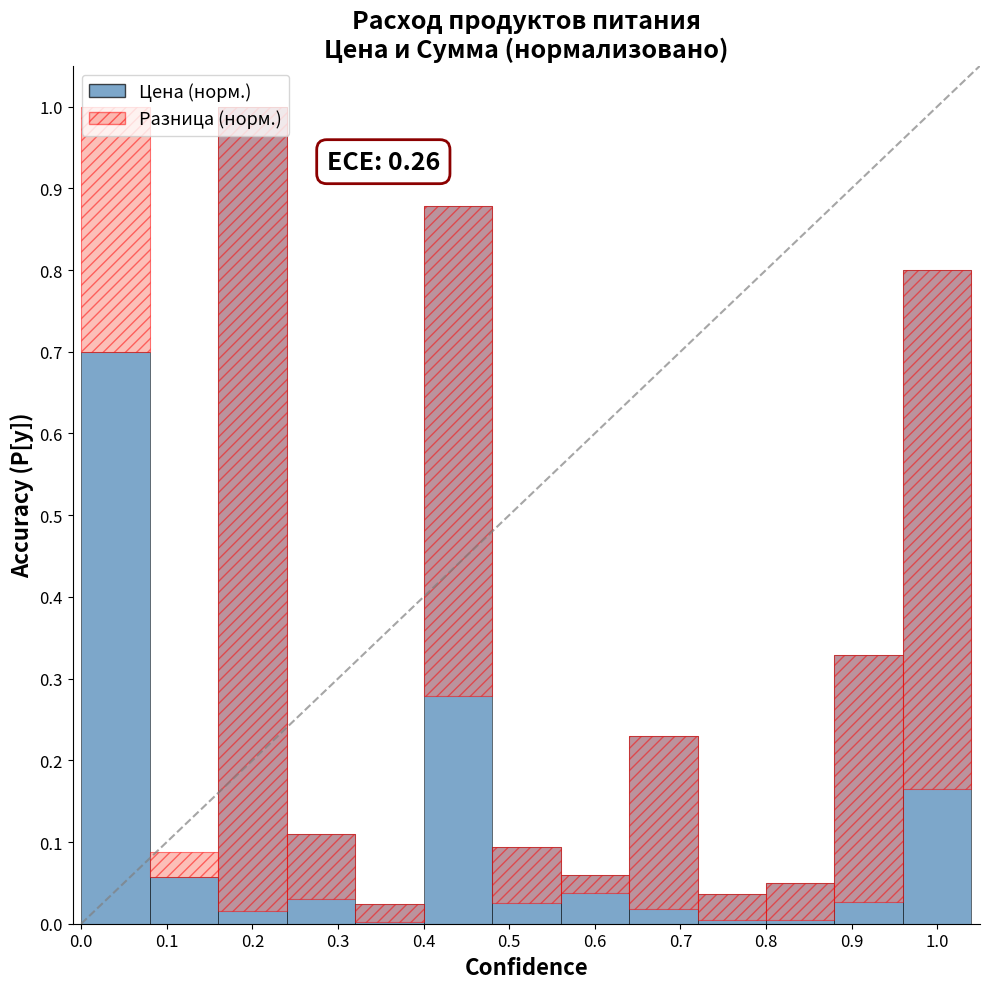

Where is the data nearest to the value 0?

0.4